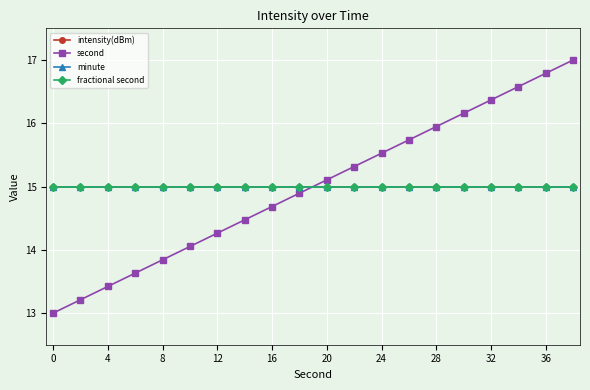

Does the chart display data point markers on the line(s)?

Yes